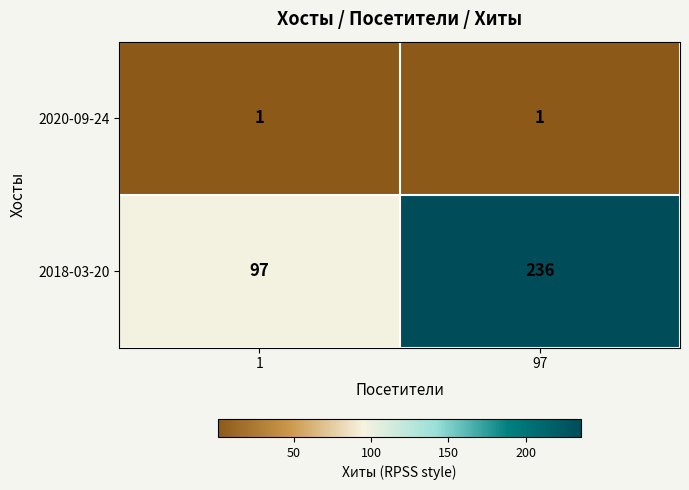

What value does the 2018-03-20 series have at 97, to the nearest 10?

240